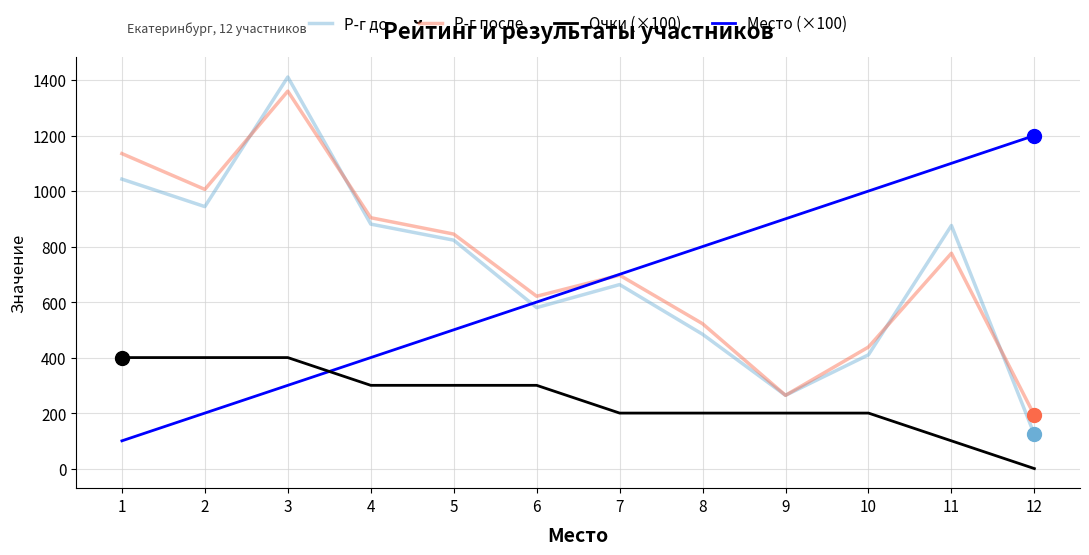

True or false: Р-г после has a value of 697 at 7.

True